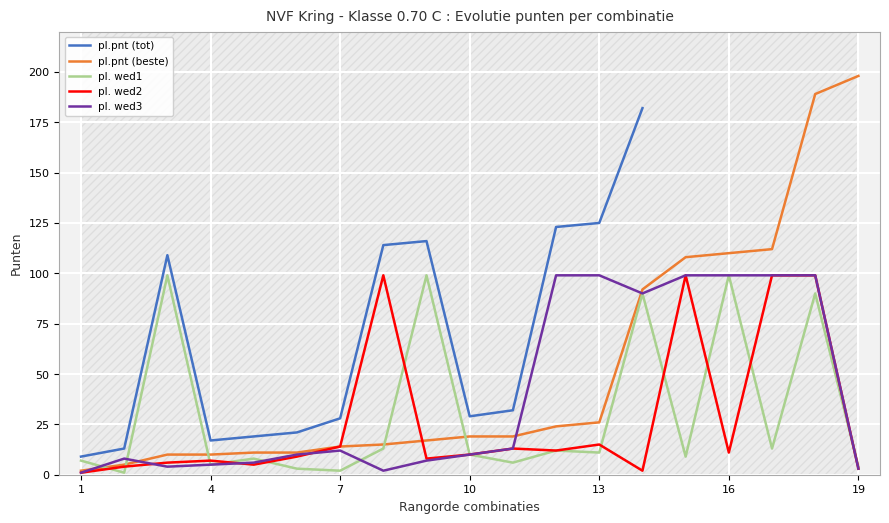

How many intersections are there between pl.pnt (beste) and pl. wed3?

4